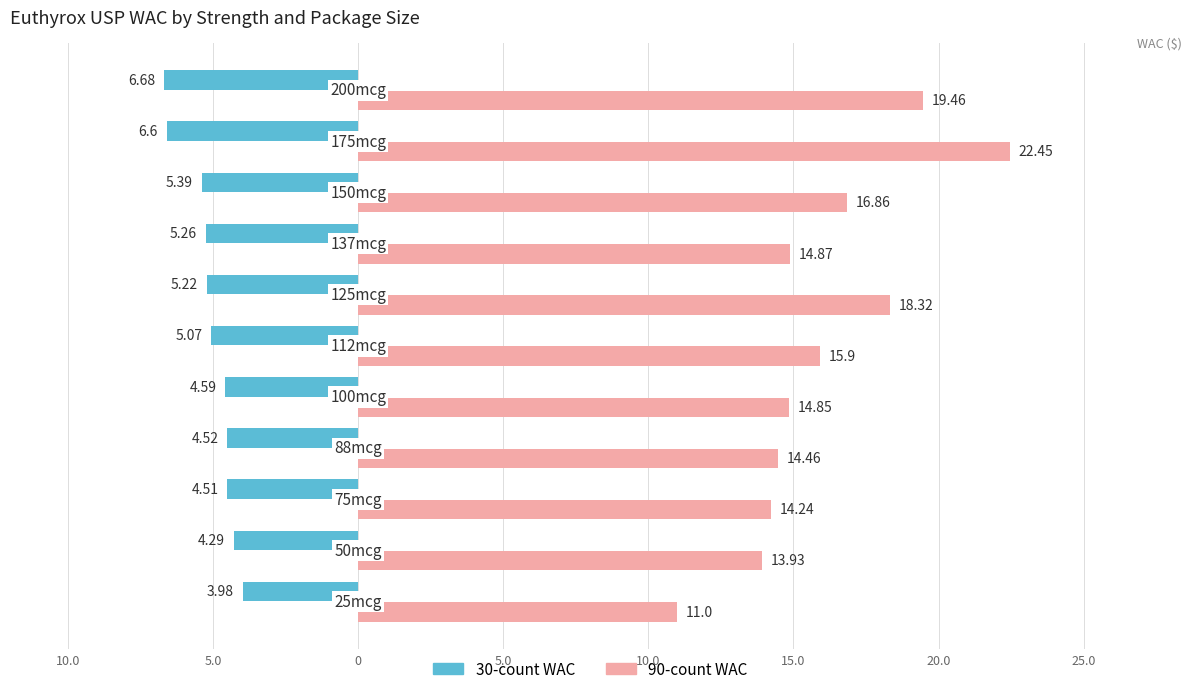

Which series has the largest range (max minus min)?

90-count WAC